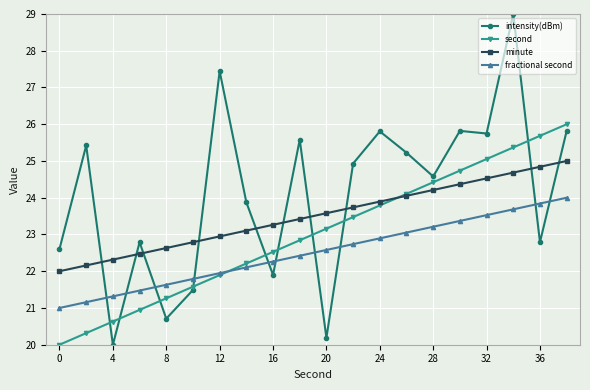

How many distinct data groups are displayed?

4